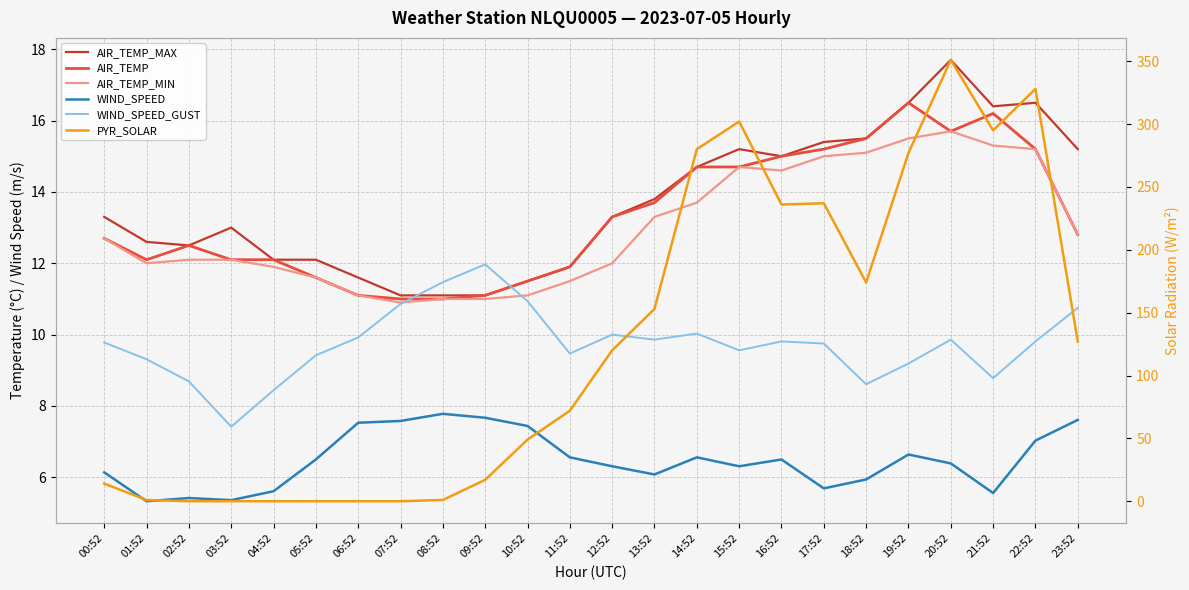

What is the maximum value shown in the chart?

351.0